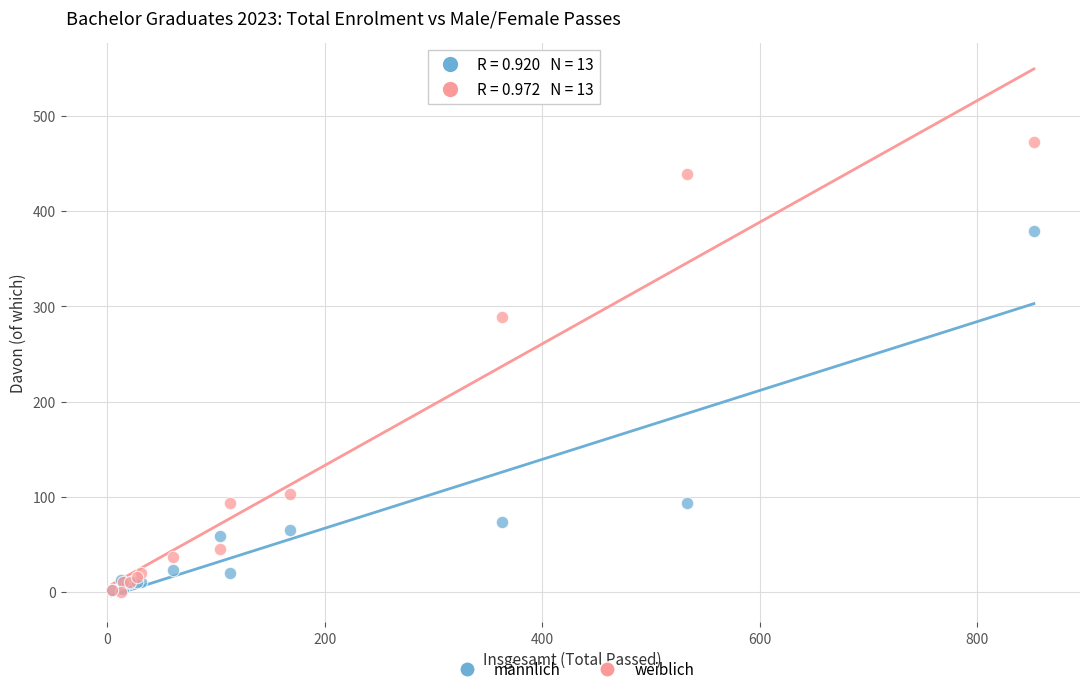

In the weiblich series, what Y value is closest to 236?

289